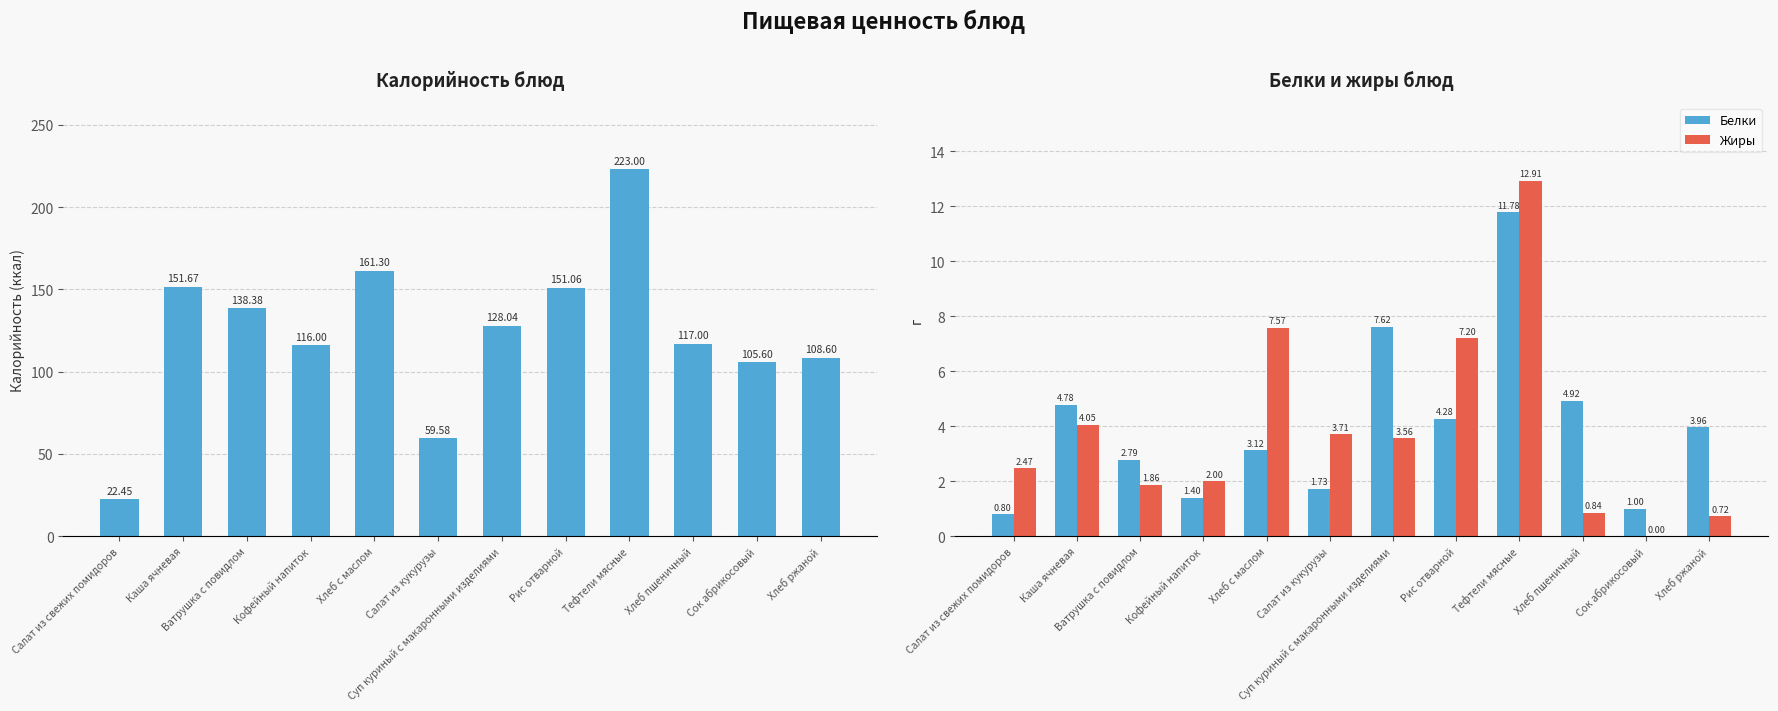

What is the sum of the Жиры values at Ватрушка с повидлом and Салат из кукурузы?

5.6